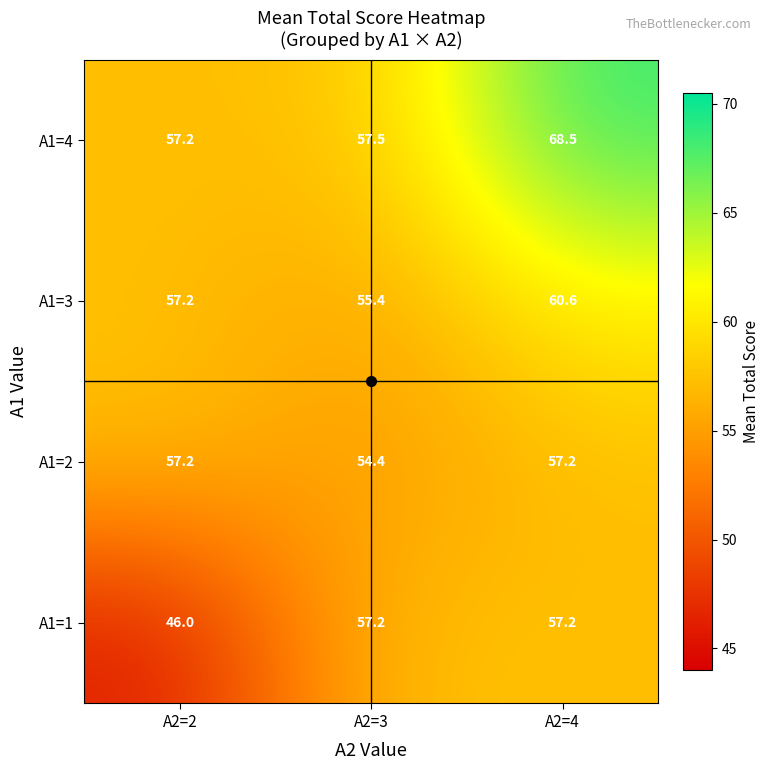

Which series has the widest spread of values?

A1=4